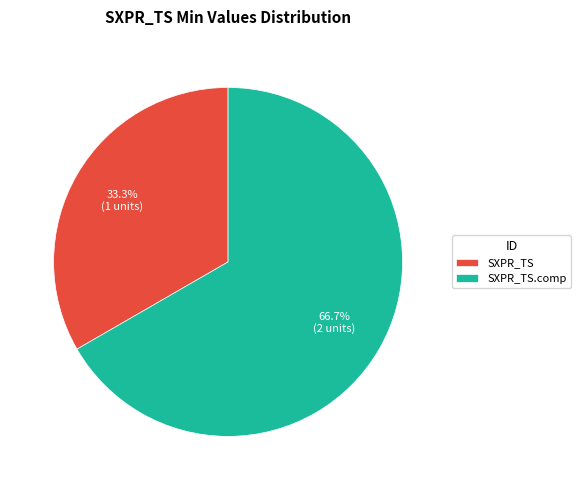

True or false: SXPR_TS.comp accounts for 79% of the total.

False